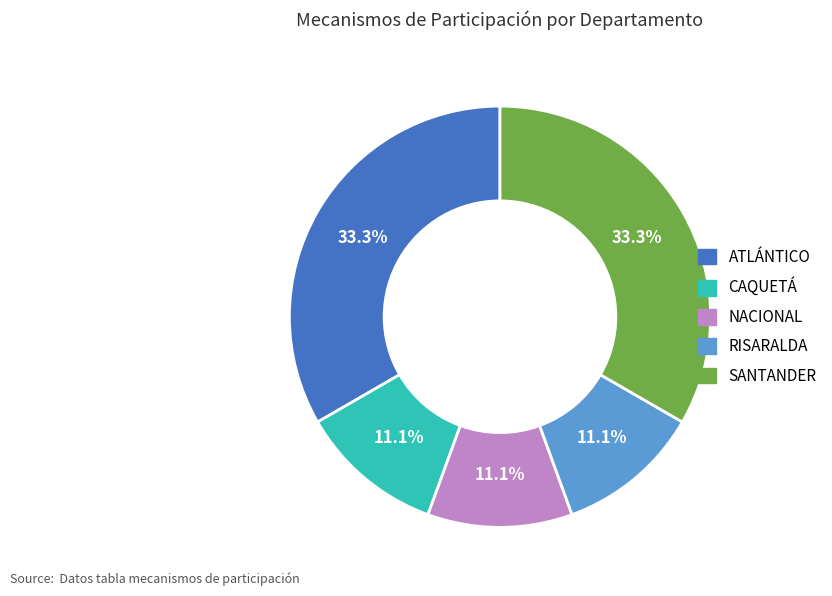

To the nearest percent, what is the average slice percentage?

20%